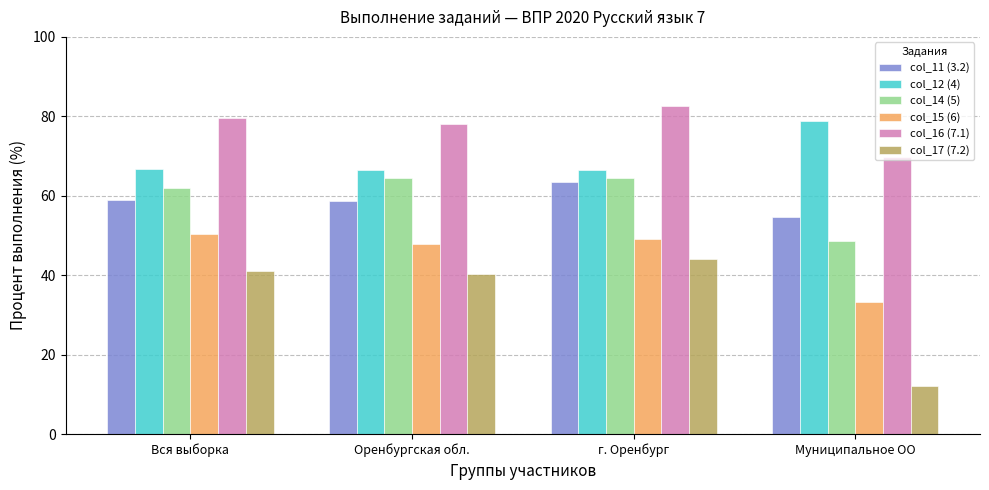

Which series has the largest total across all categories?

col_16 (7.1)